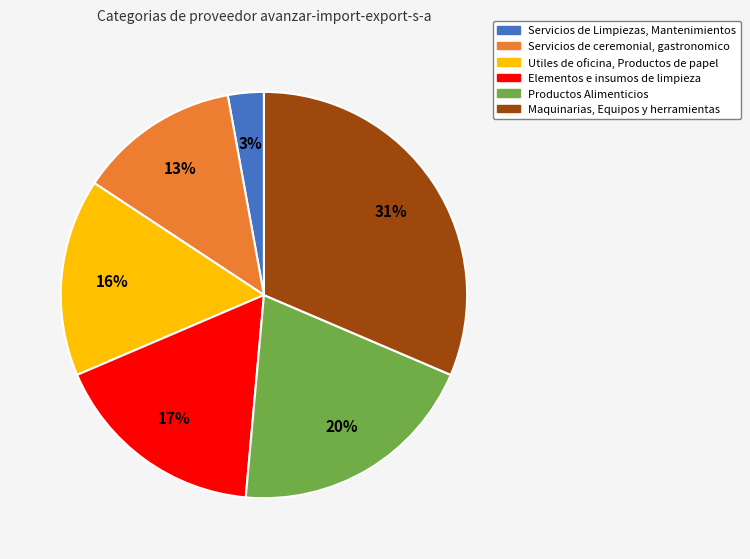

Which slice is the largest?

Maquinarias, Equipos y herramientas